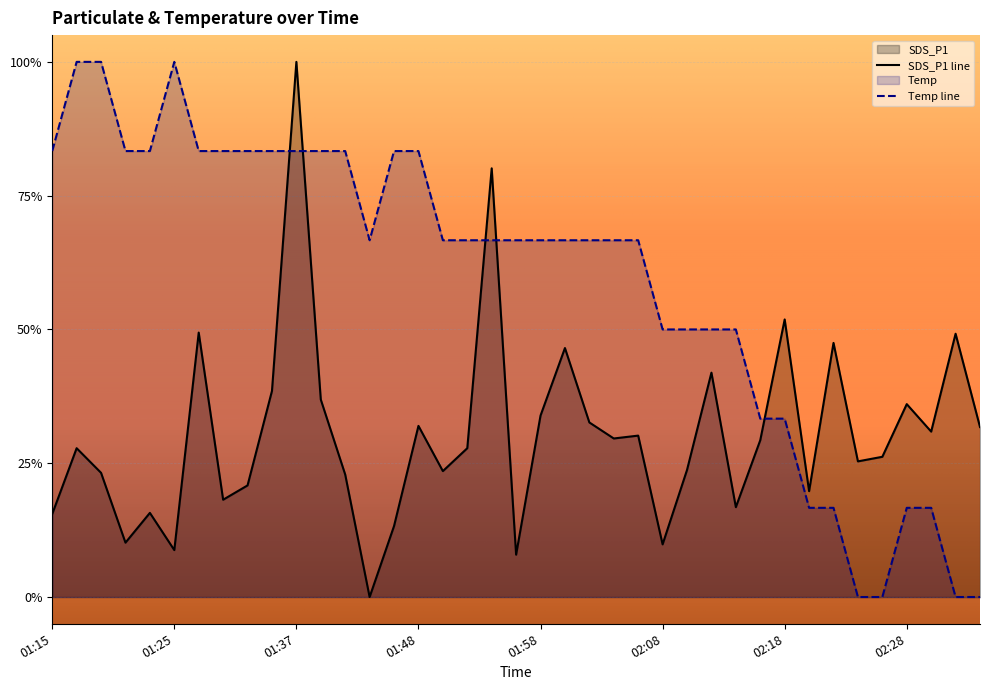

The value of Temp at 01:48 is 0.8. True or false?

True